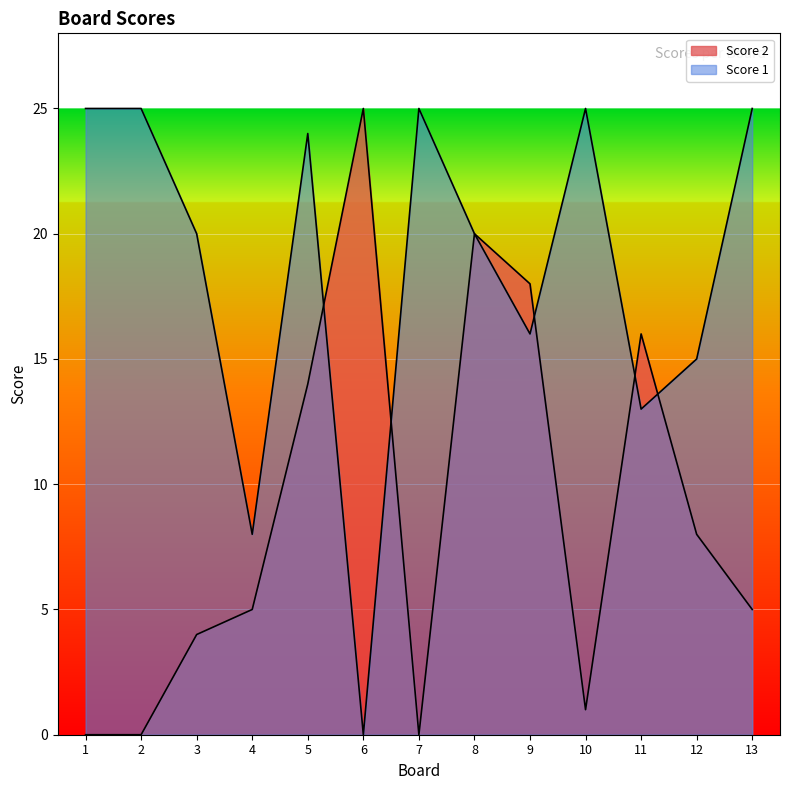

What is the value of the Score 2 point at the 6th from the left?

25